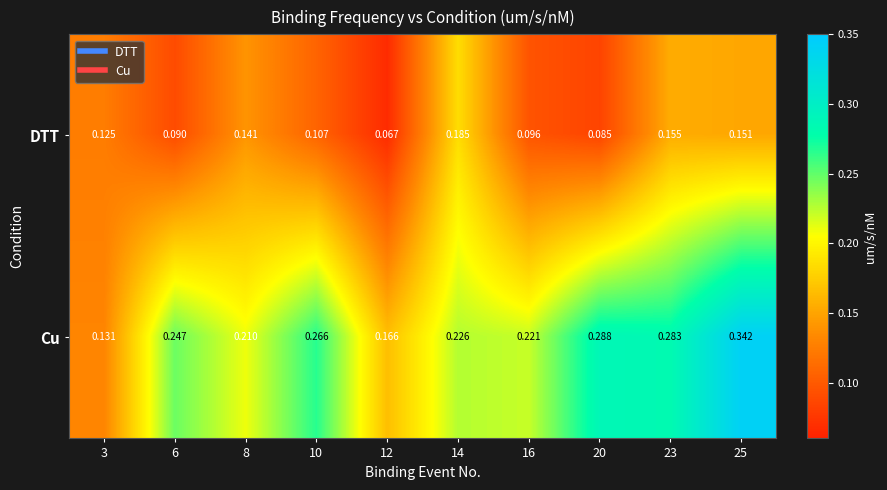

List the series in order of their overall mean, highest first.

Cu, DTT